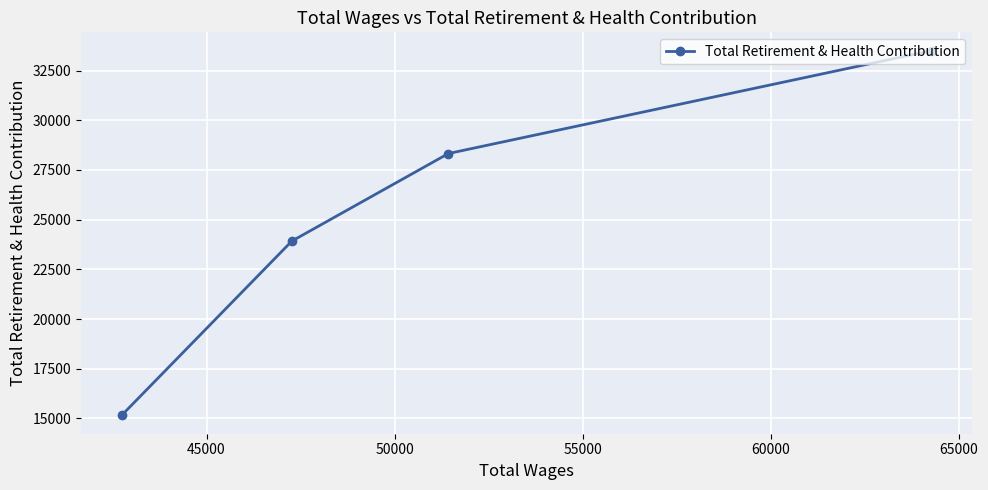

What is the difference between the second highest and second lowest values?

4405